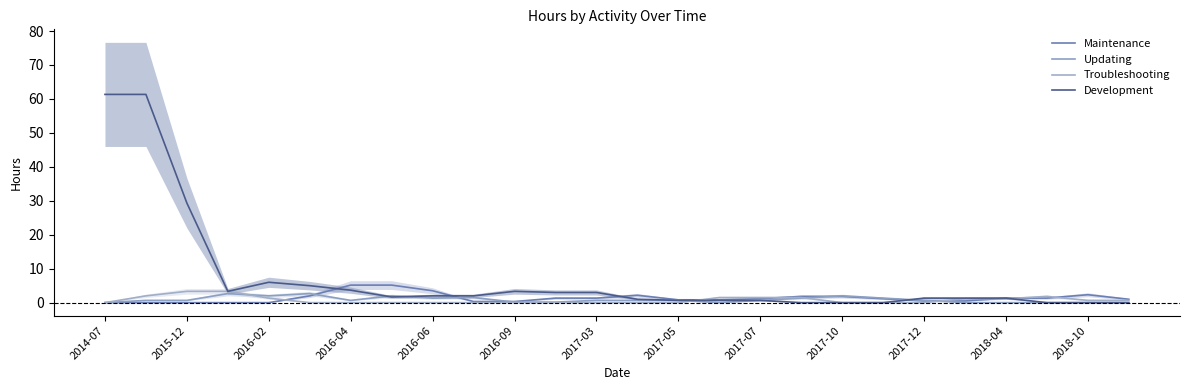

Is this an area chart (filled region under the line)?

No